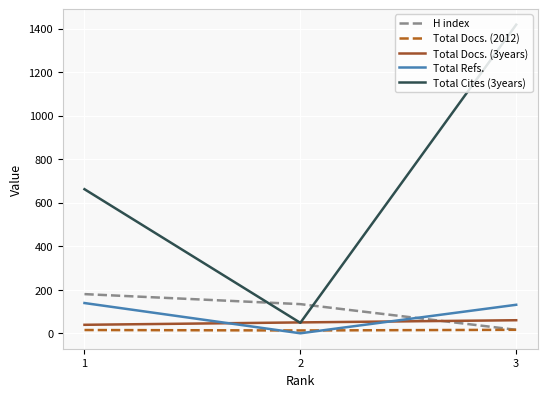

Which series has the largest range (max minus min)?

Total Cites (3years)